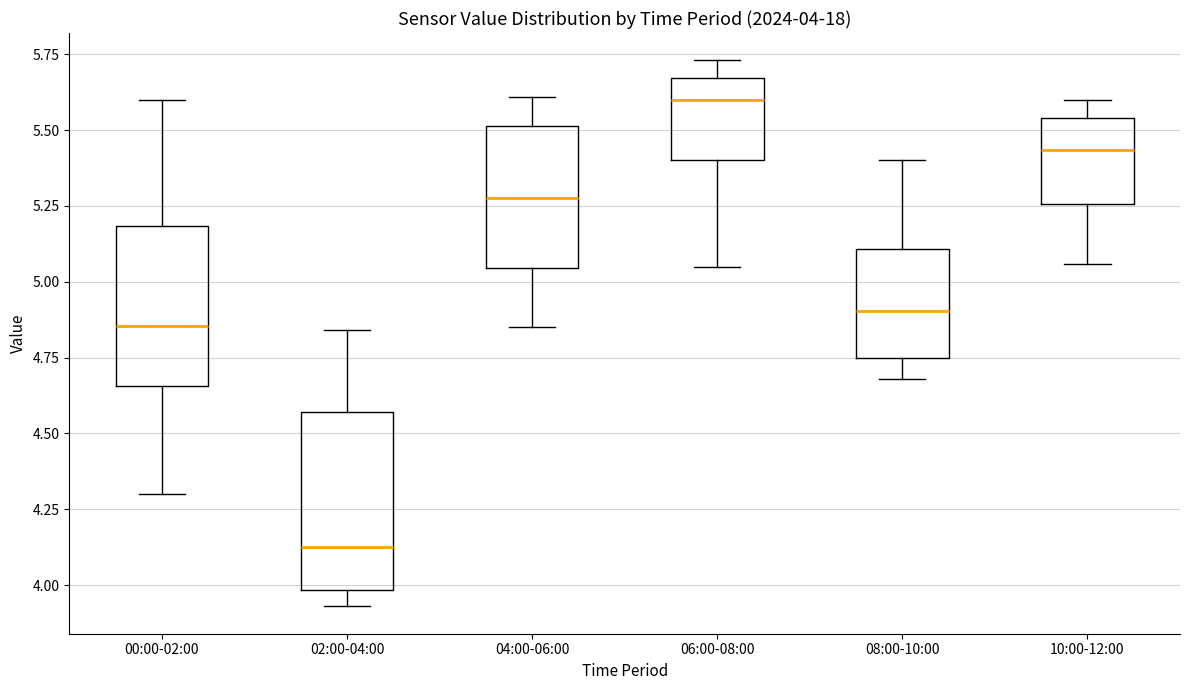

Which box has the lowest median line?

02:00-04:00